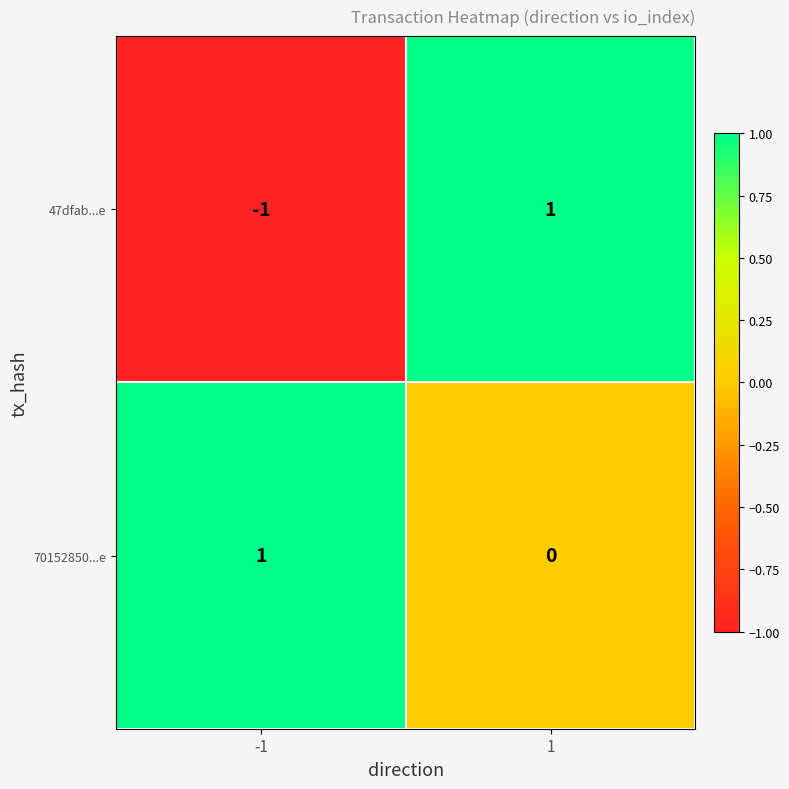

What is the spread (max minus min) of values at -1?

2